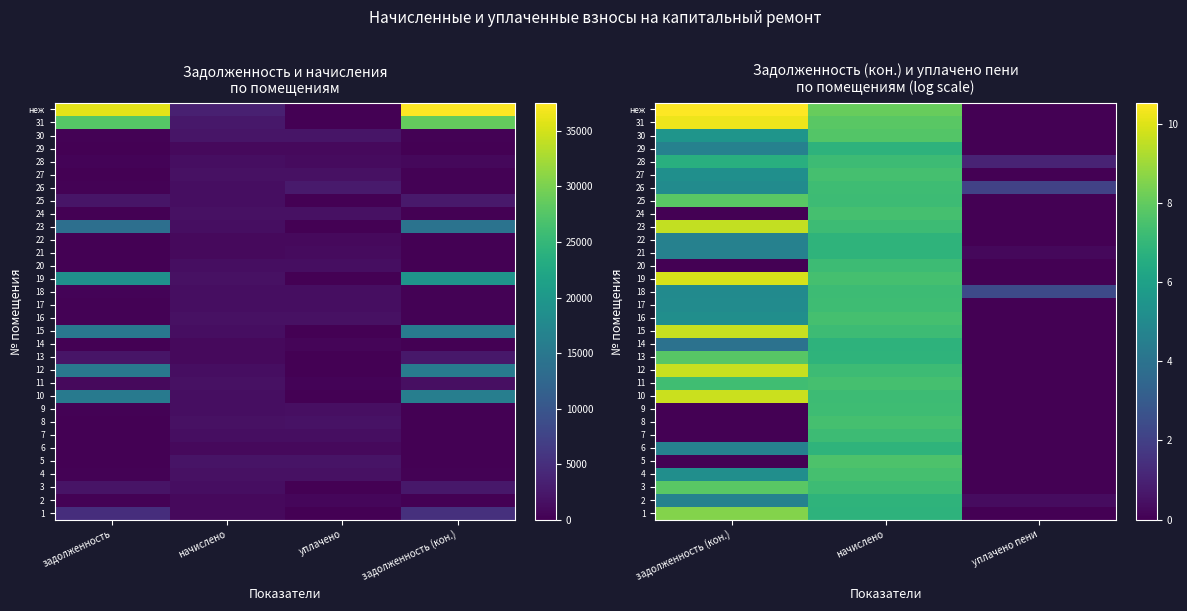

At how many categories does at least one series exceed 1?

3